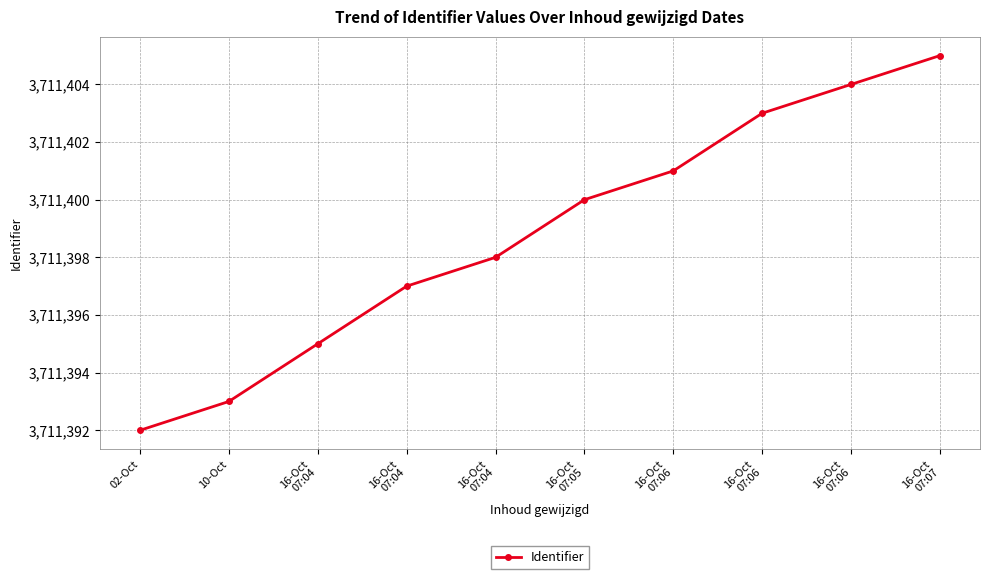

How many lines are shown in the chart?

1